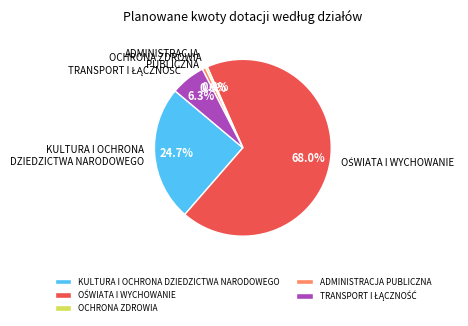

Combined, do KULTURA I OCHRONA DZIEDZICTWA NARODOWEGO and OCHRONA ZDROWIA account for over 50%?

No